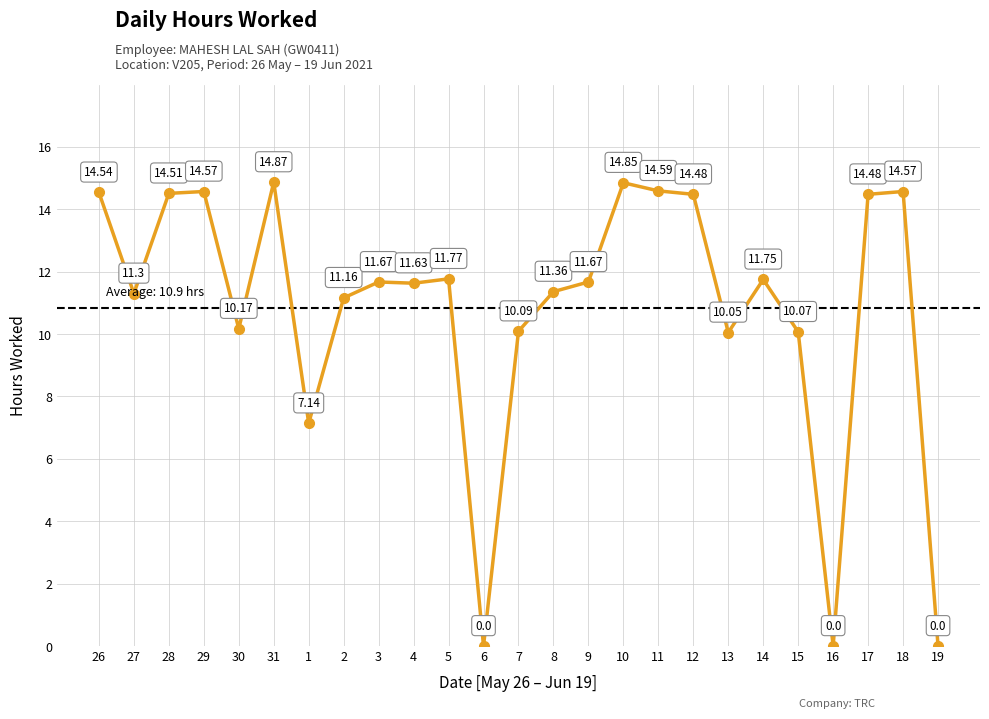

Count the number of data series in this chart.

1